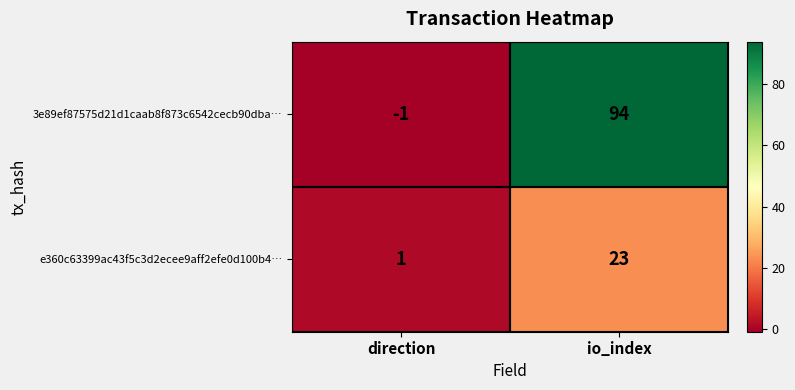

What is the difference between the 3e89ef87575d21d1caab8f873c6542cecb90dba… values at direction and io_index?

95